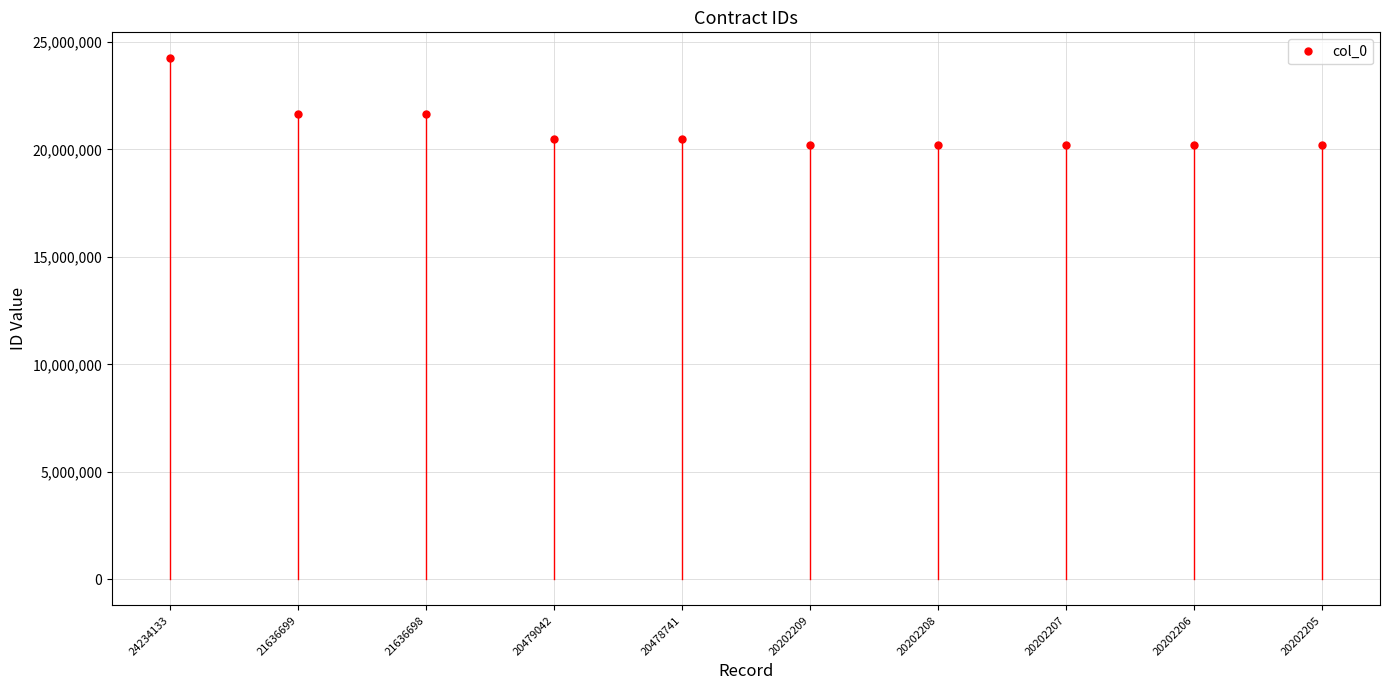

What is the difference between the second highest and second lowest values?

1434493